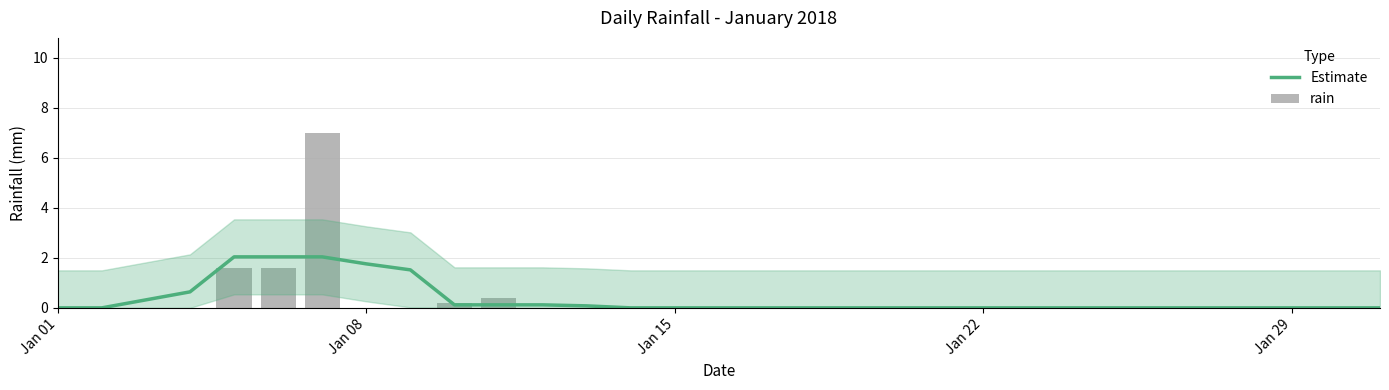

Does the chart contain stacked bars?

No